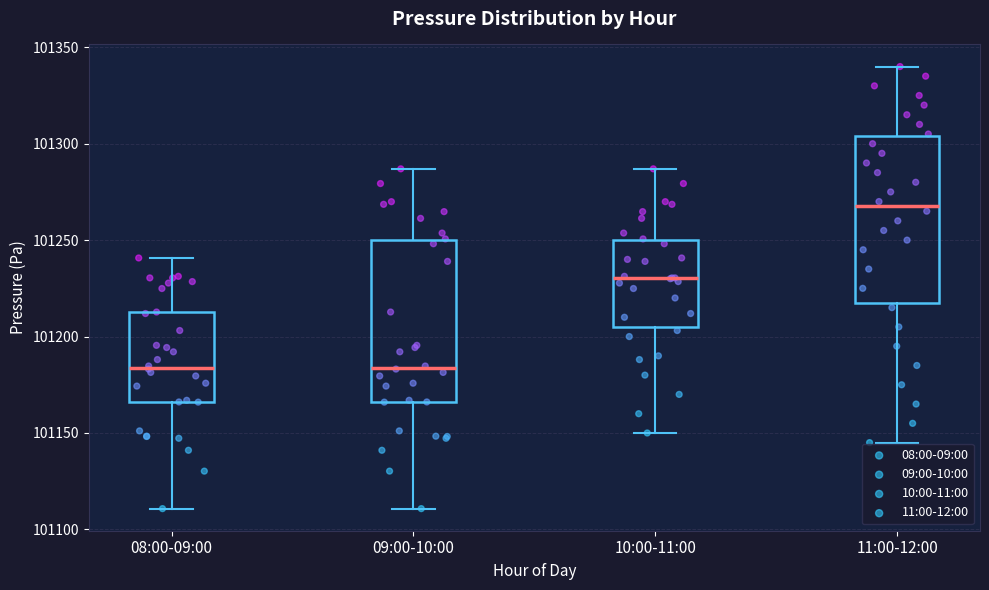

Reading left to right, transcribe this box plot: for each box, give where its median line is, the range the box spans, and where its two whiskers end, as read against the y-axis. The values are not printed on the chart, so give them approximately, as read against the axis.

08:00-09:00: median 101185, box 101165 to 101215, whiskers 101110 to 101240
09:00-10:00: median 101185, box 101165 to 101250, whiskers 101110 to 101285
10:00-11:00: median 101230, box 101205 to 101250, whiskers 101150 to 101285
11:00-12:00: median 101270, box 101220 to 101305, whiskers 101145 to 101340